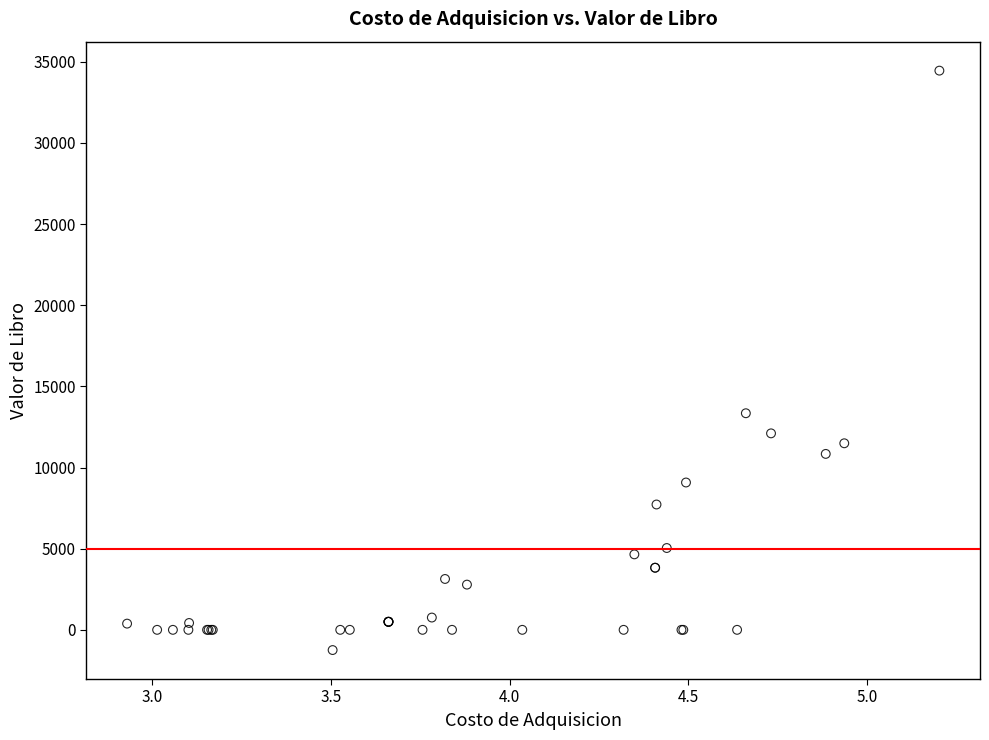

What Y value in the scatter plot is closest to 16603?

13345.1